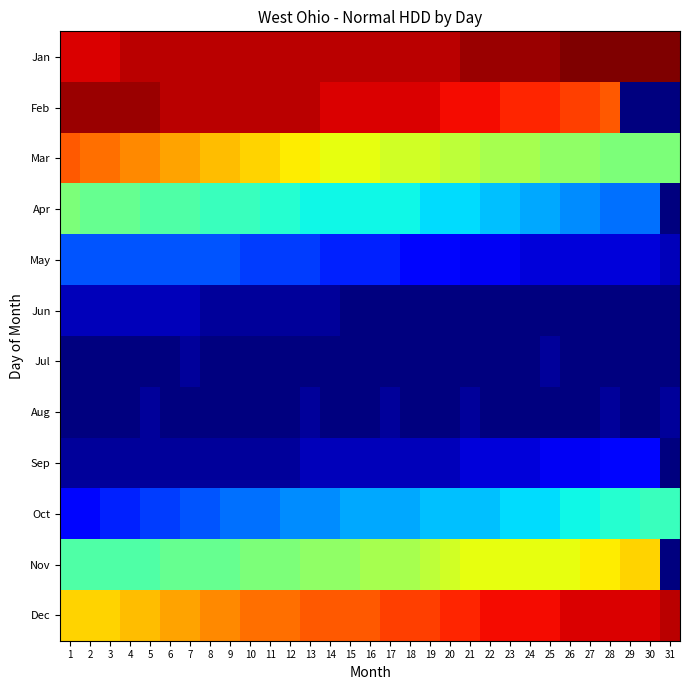

At how many categories does at least one series exceed 4?

31